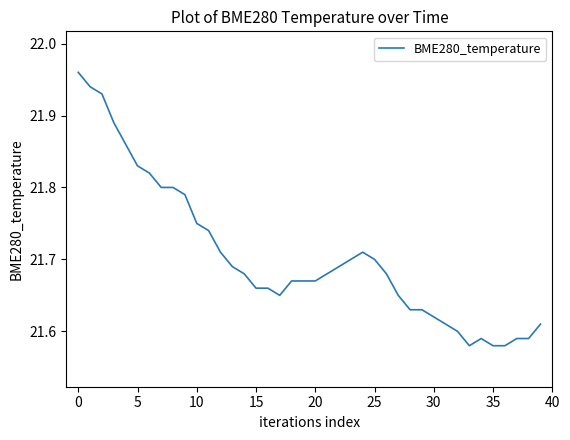

Does the chart display data point markers on the line(s)?

No